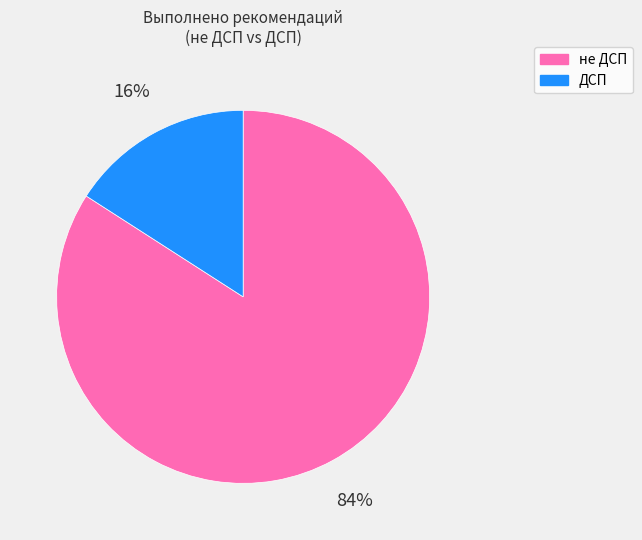

Does any single category account for the majority?

Yes